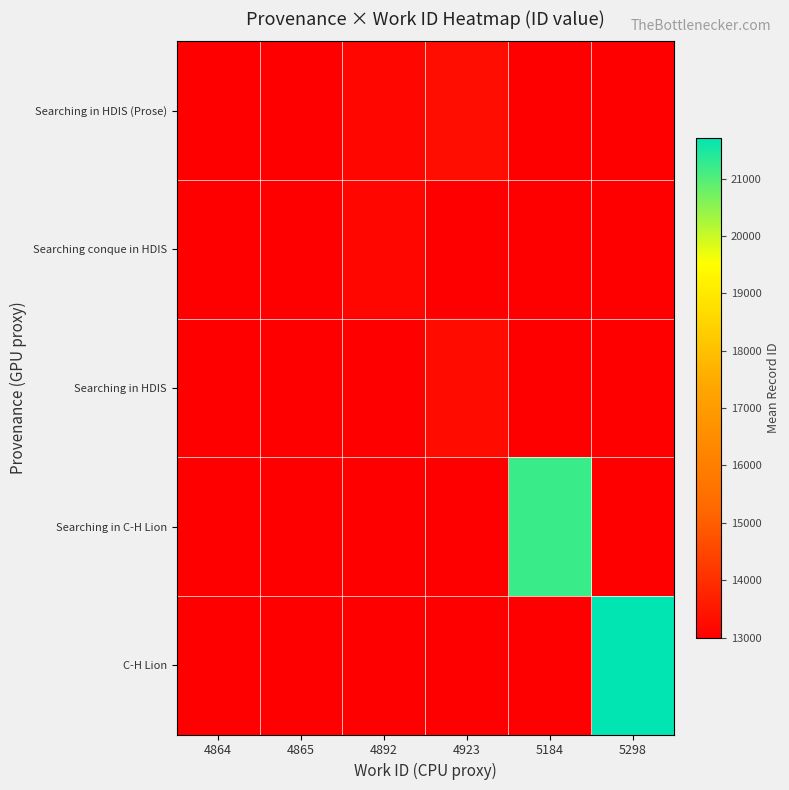

What is the minimum value shown in the chart?

12986.0